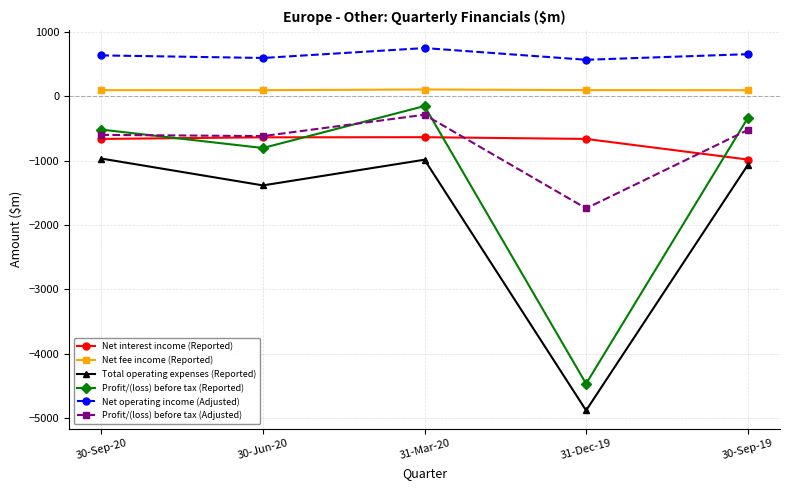

What is the sum of all Net operating income (Adjusted) values?

3200